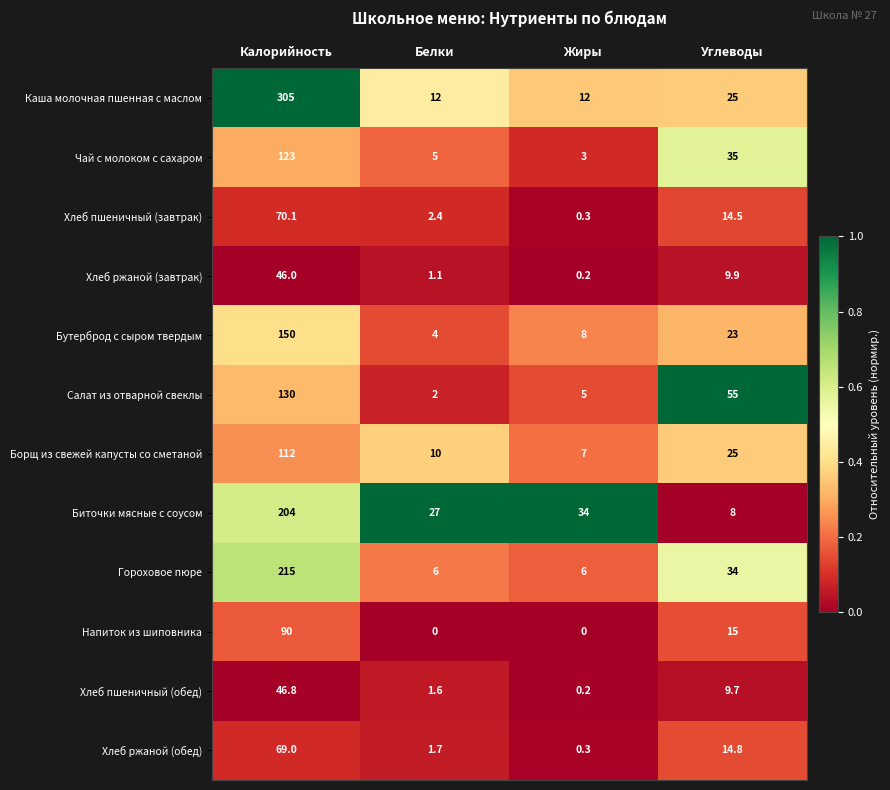

At which category is the sum across all series the highest?

Калорийность